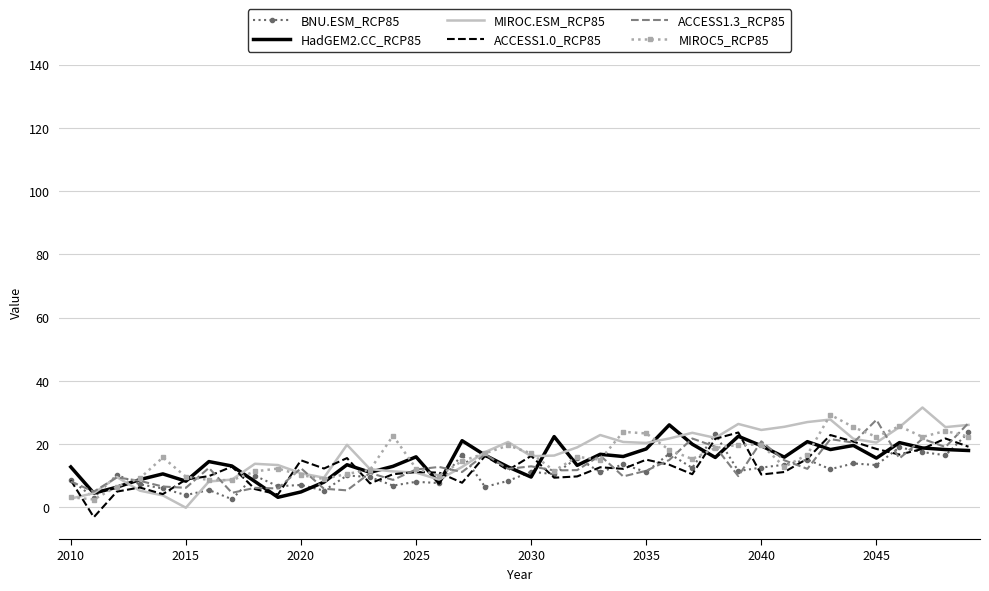

What is the maximum value shown in the chart?

31.6